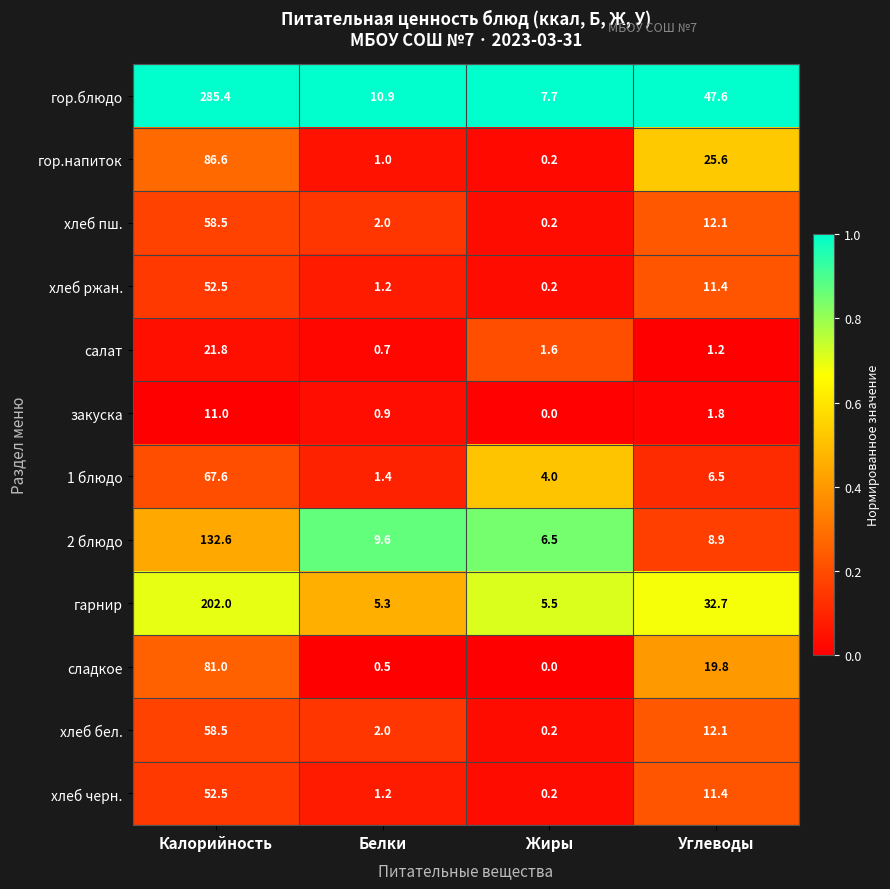

What is the total value across all series at Жиры?

26.3